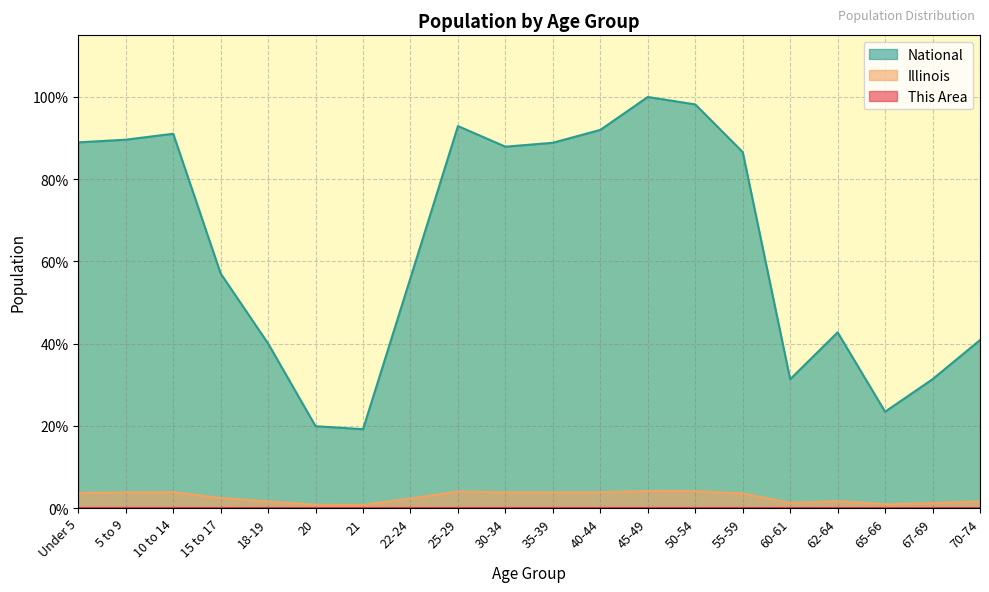

How many interior local peaks does the National series have?

4